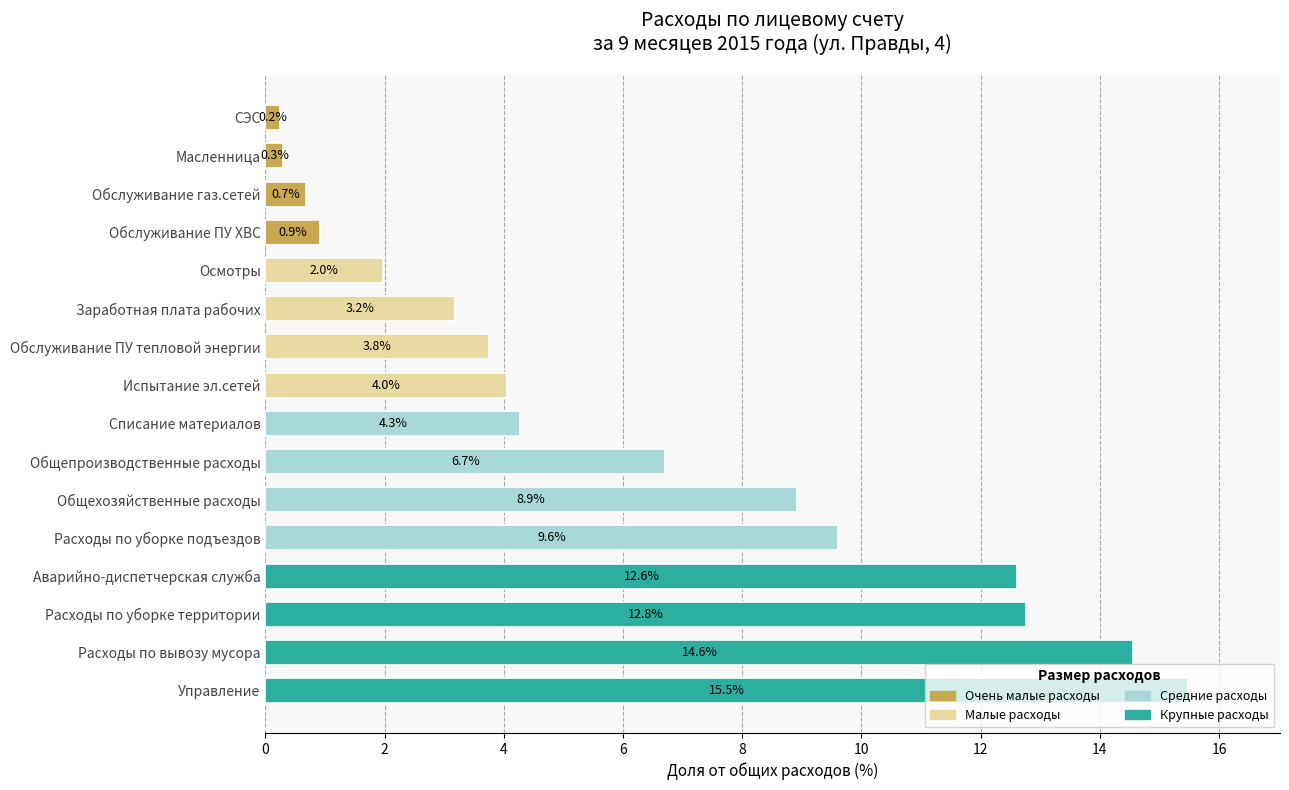

What is the difference between the values at Масленница and Списание материалов?

4.0